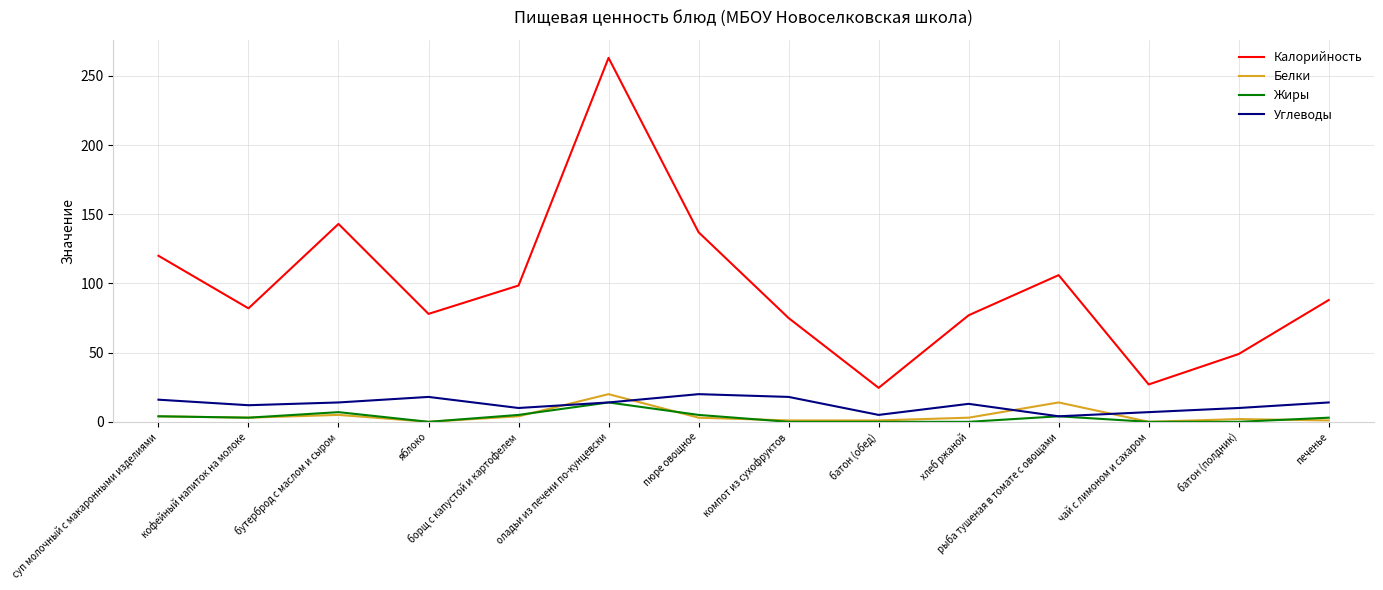

At which label does Калорийность reach its minimum?

батон (обед)